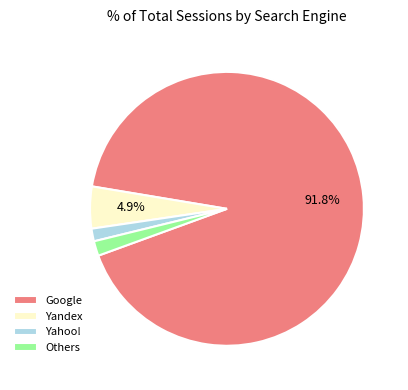

Which has a higher value, Yahoo! or Yandex?

Yandex